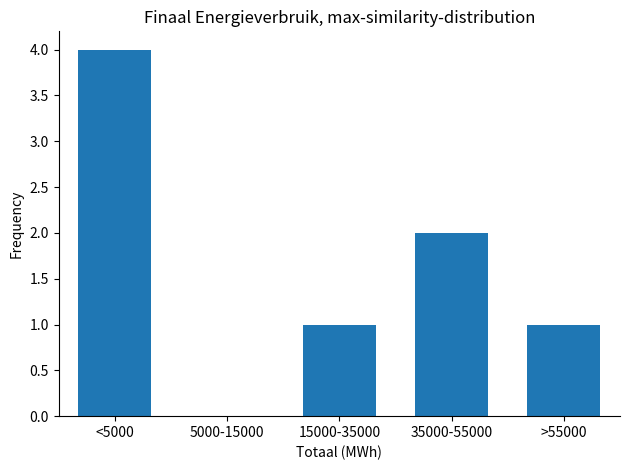

Reading left to right, what are all the values shown in this chart?

<5000=4	5000-15000=0	15000-35000=1	35000-55000=2	>55000=1